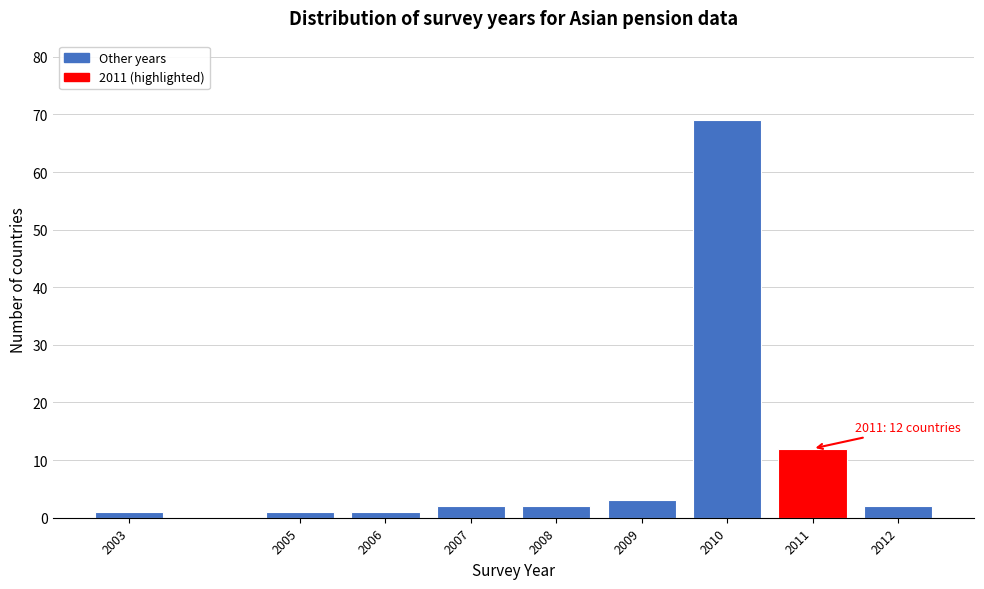

Reading right to left, transcribe all the data shown in this chart.

2	12	69	3	2	2	1	1	1